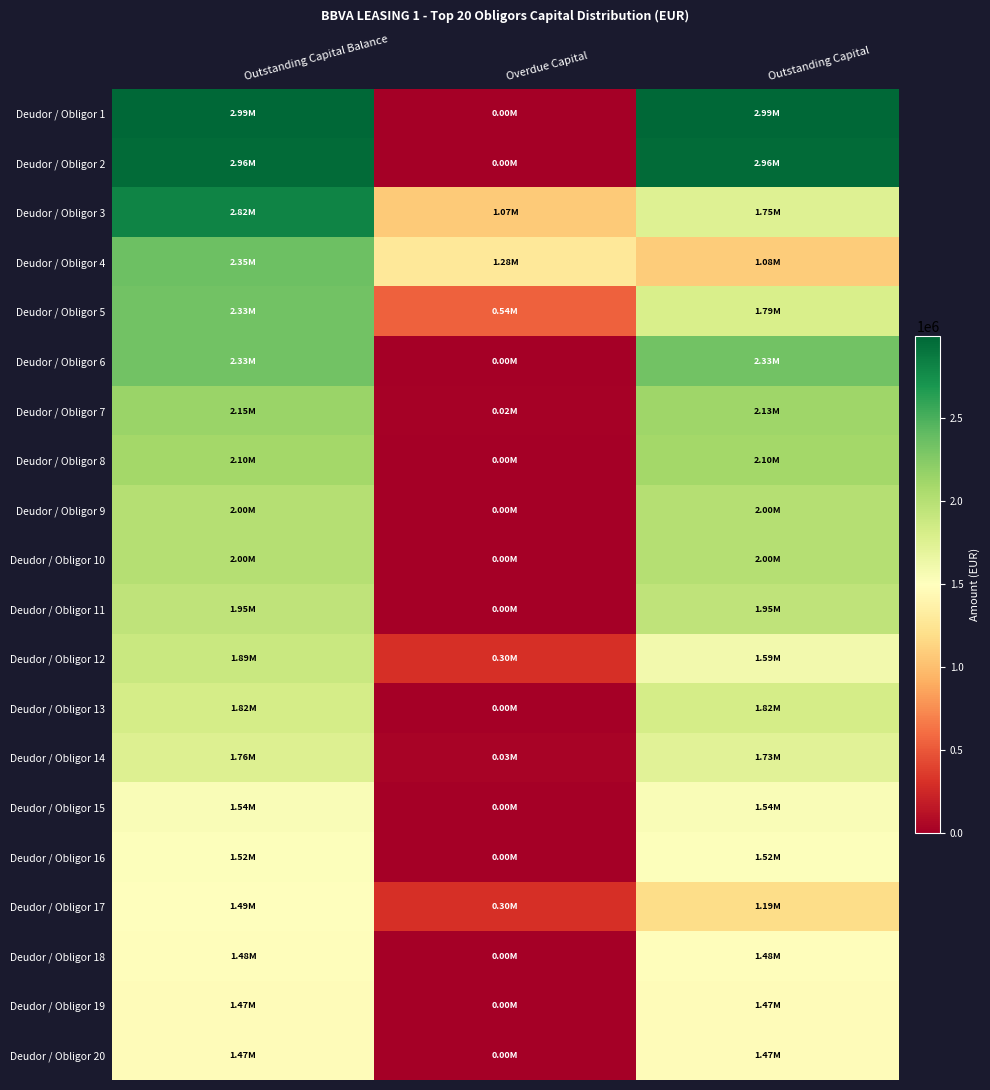

Count the number of data series in this chart.

20